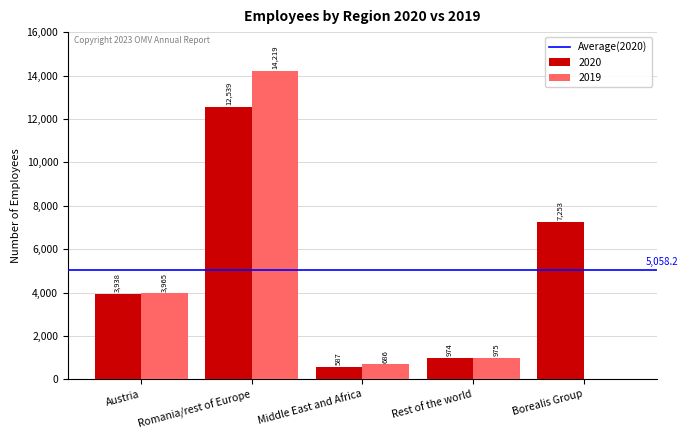

What is the maximum value shown in the chart?

14219